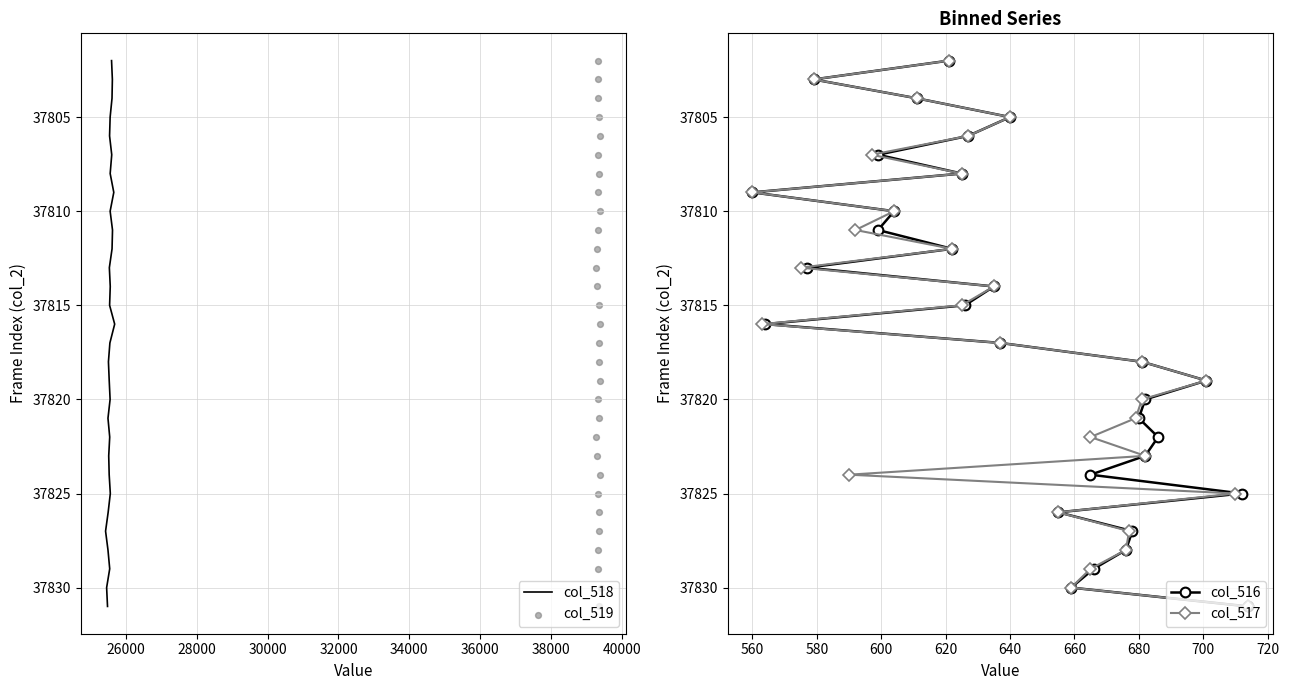

Is the value of col_517 at 19 greater than the value of col_518 at 28000?

Yes